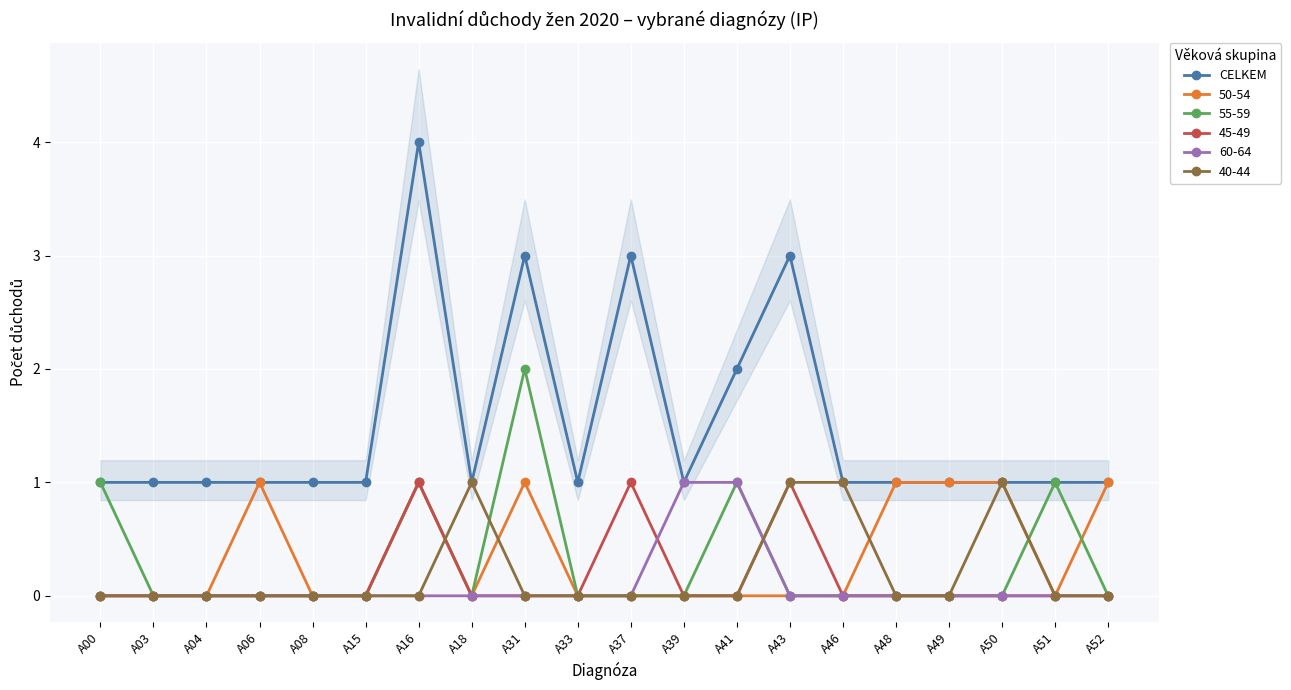

What is the ratio of the value at A33 to the value at A18?

1.0